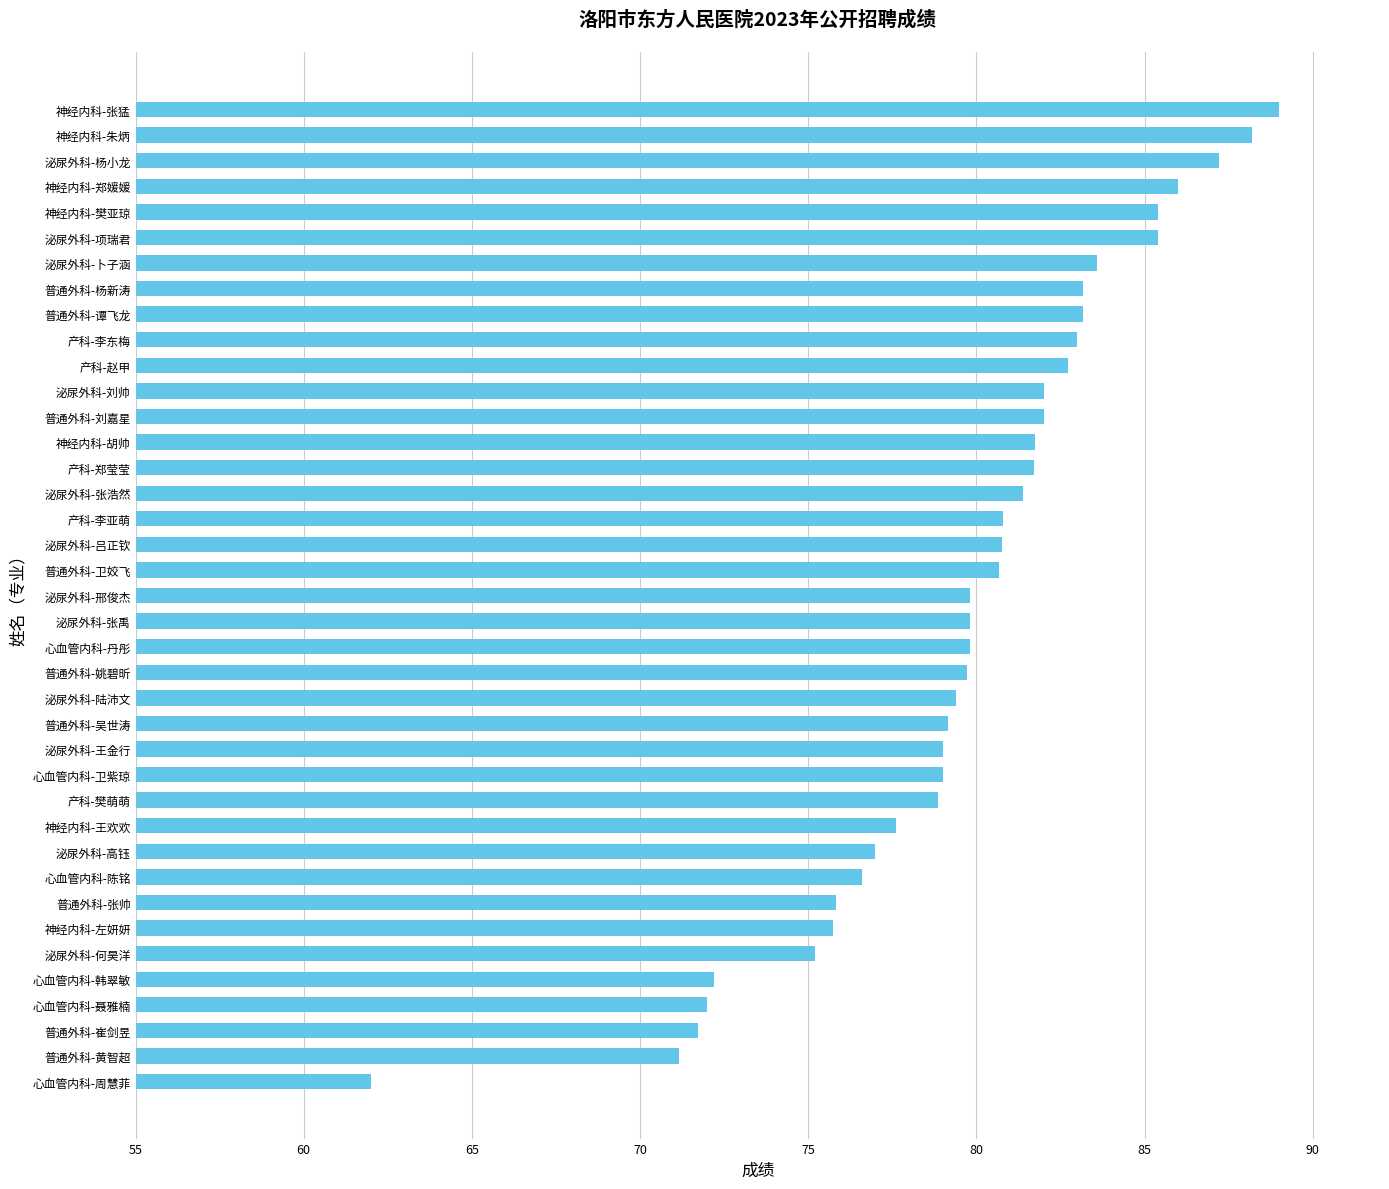

What is the difference between the maximum and minimum values?

27.0